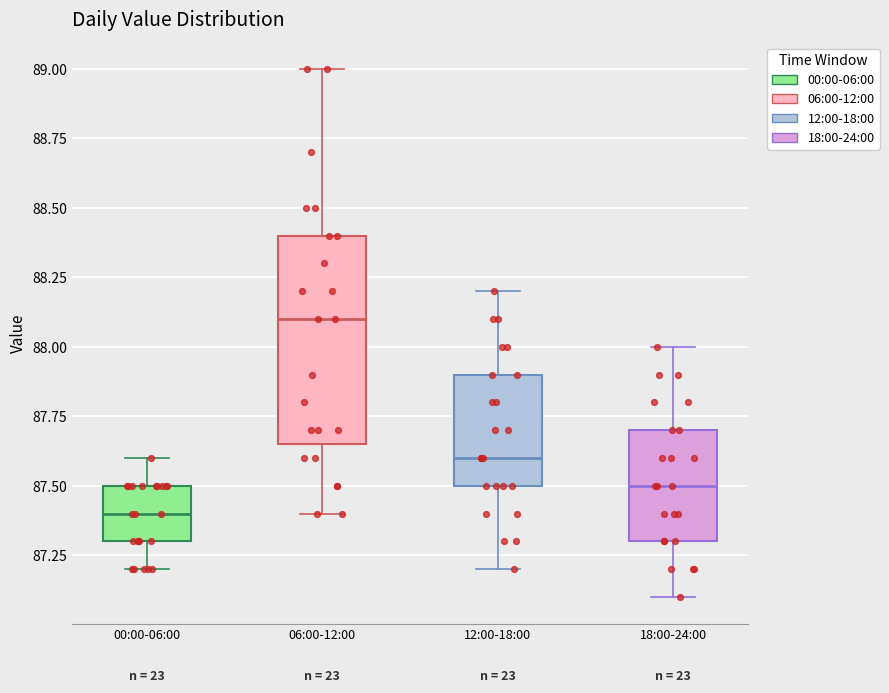

Where is the upper edge of the box for 00:00-06:00 on the y-axis? The values are not printed on the chart, so give them approximately, as read against the axis.

87.50